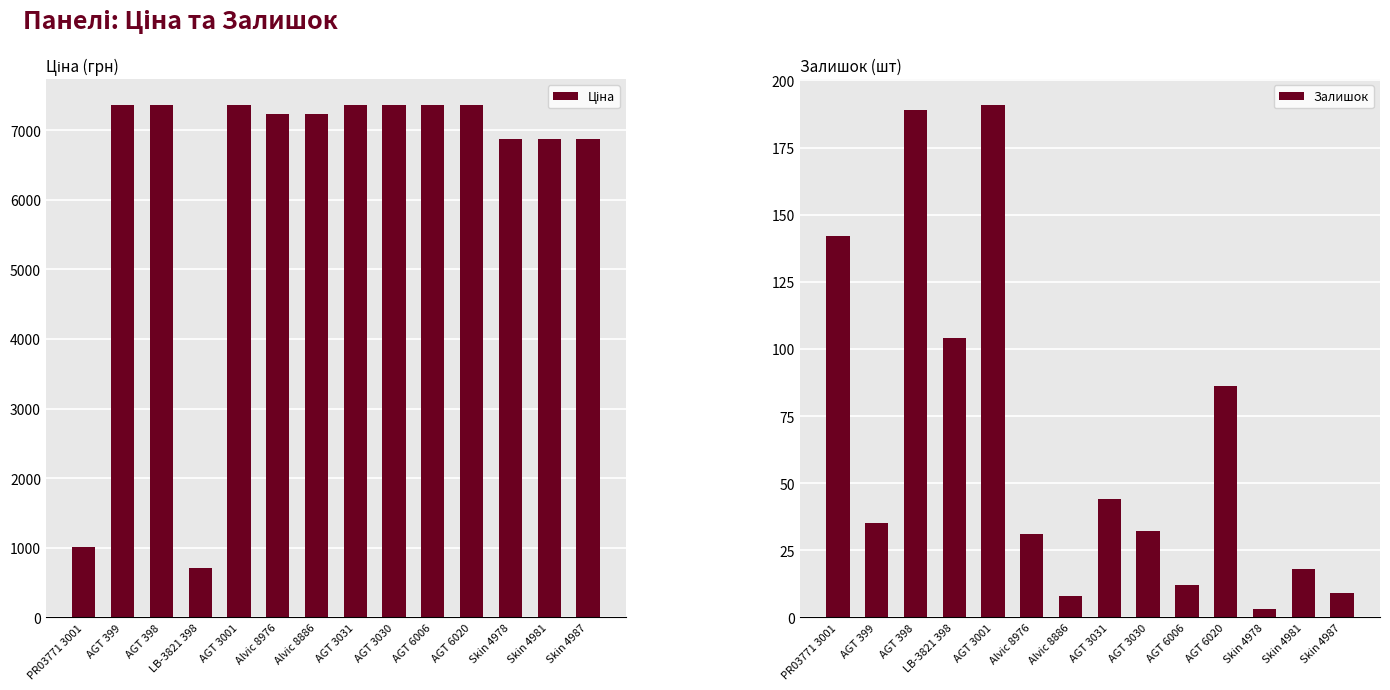

What is the label of the 3rd bar from the right?

Skin 4978